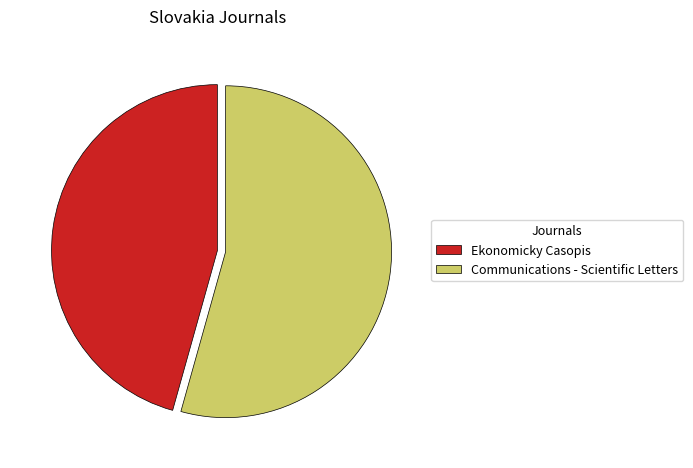

Count the number of slices in the pie.

2